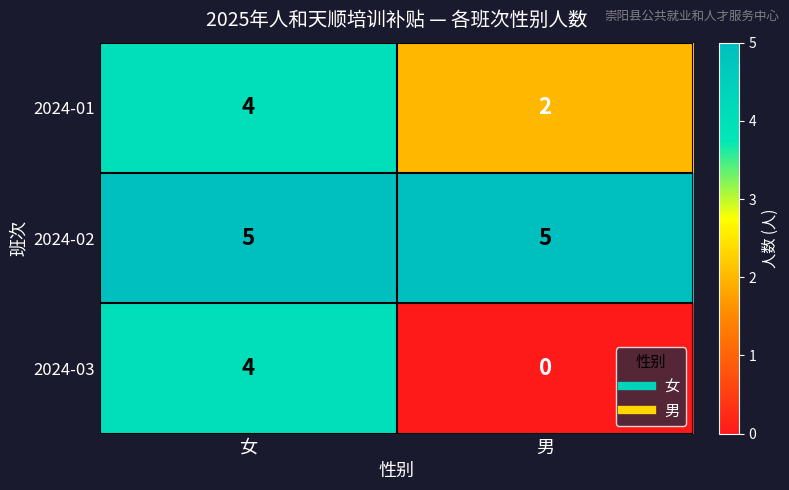

Reading left to right, list all the values displayed in this chart.

2024-01: 女=4	男=2
2024-02: 女=5	男=5
2024-03: 女=4	男=0